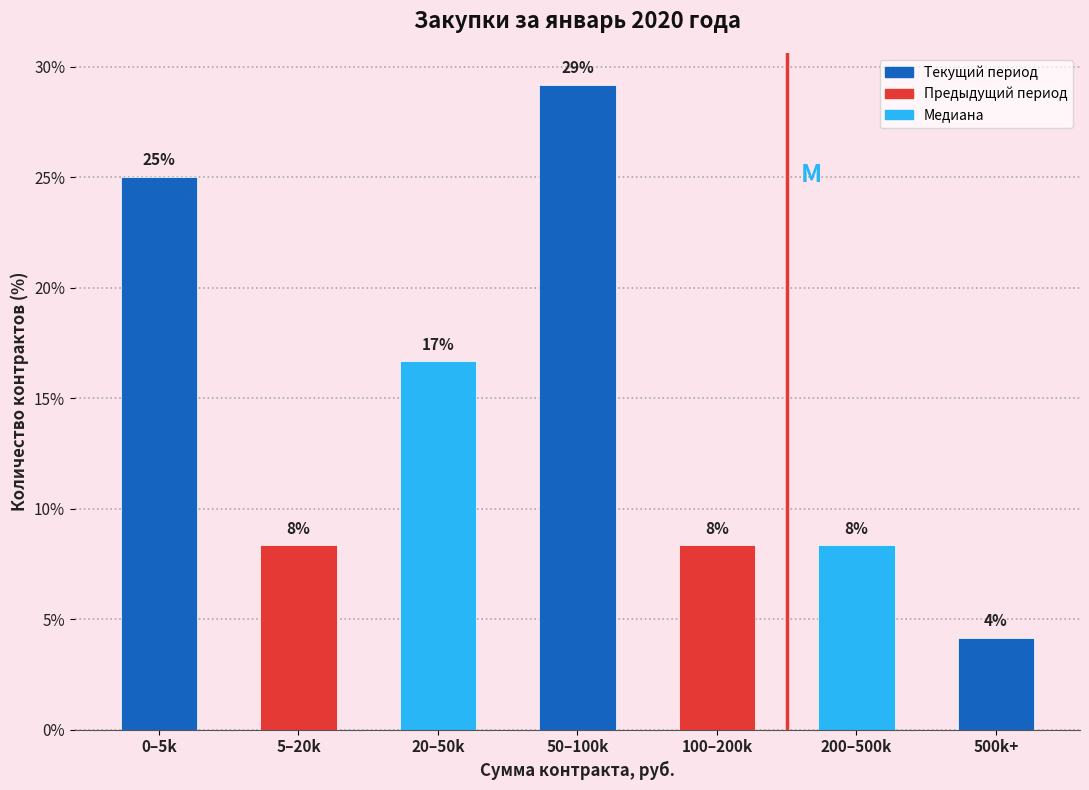

Are the bars horizontal?

No